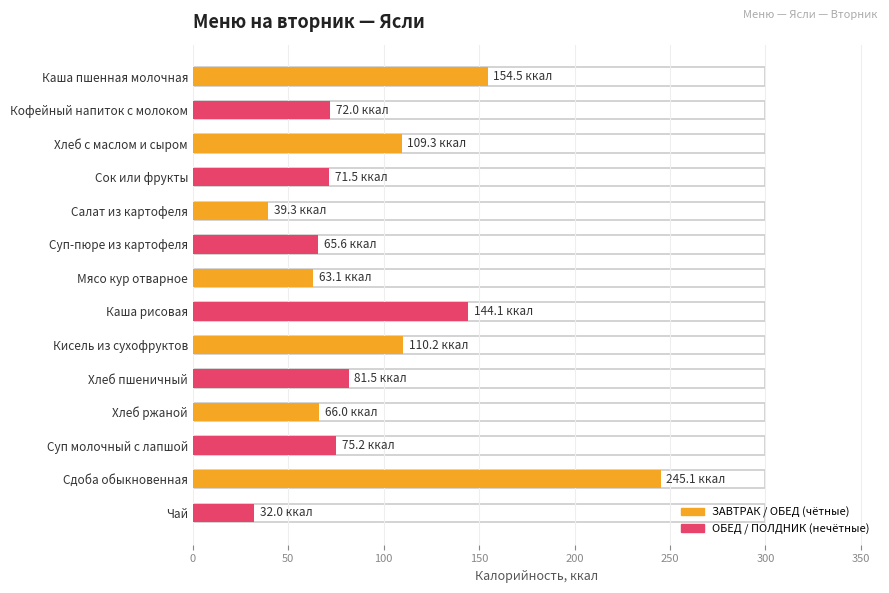

What is the minimum value shown in the chart?

32.0